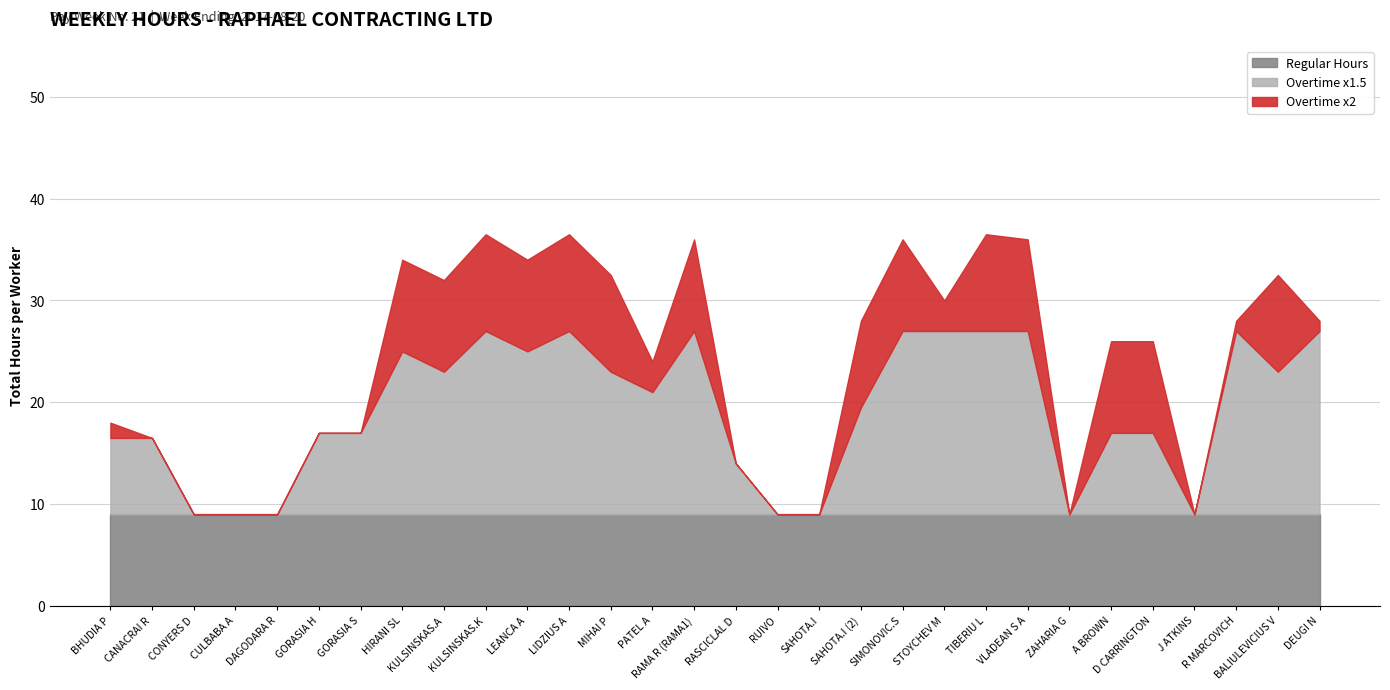

Rank the series by their maximum value, from lowest to highest.

Regular Hours, Overtime 2x, Overtime 1.5x